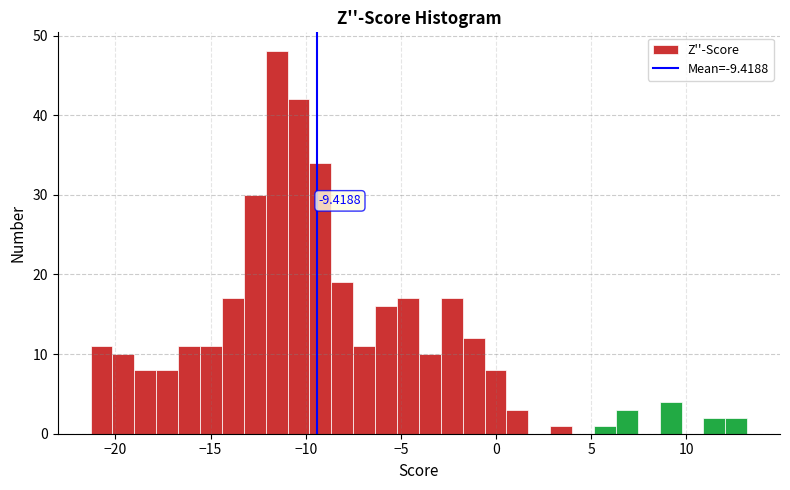

Read against the x-axis, roughly where is the centre of the tallest bar?

-11.5